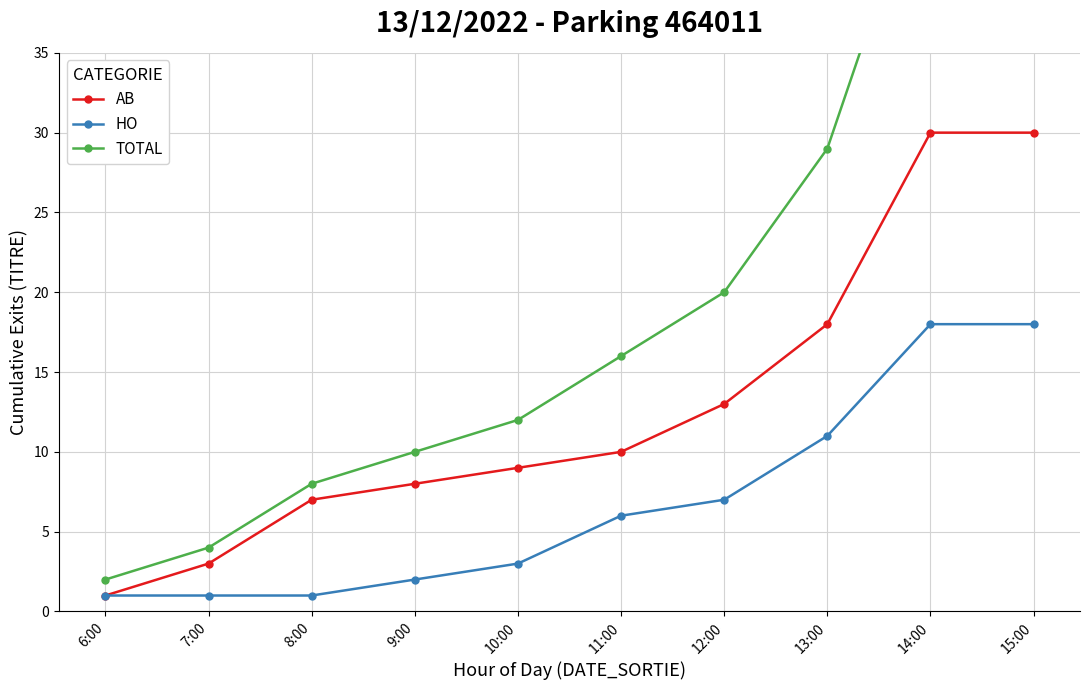

True or false: TOTAL has more than 2 interior local peaks.

False